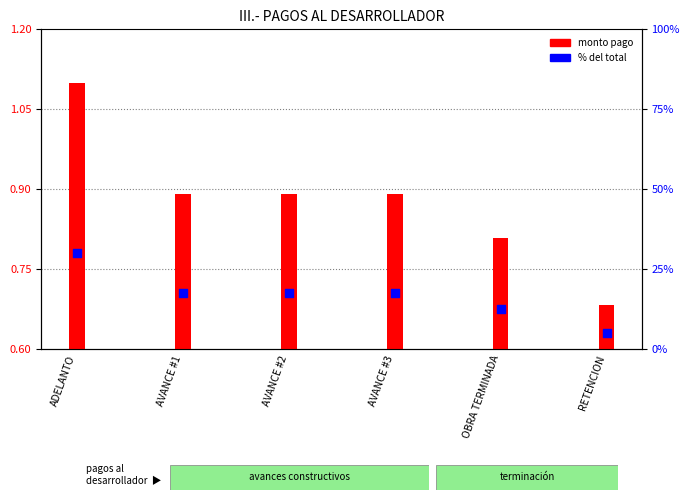

At how many categories does at least one series exceed 1?

6